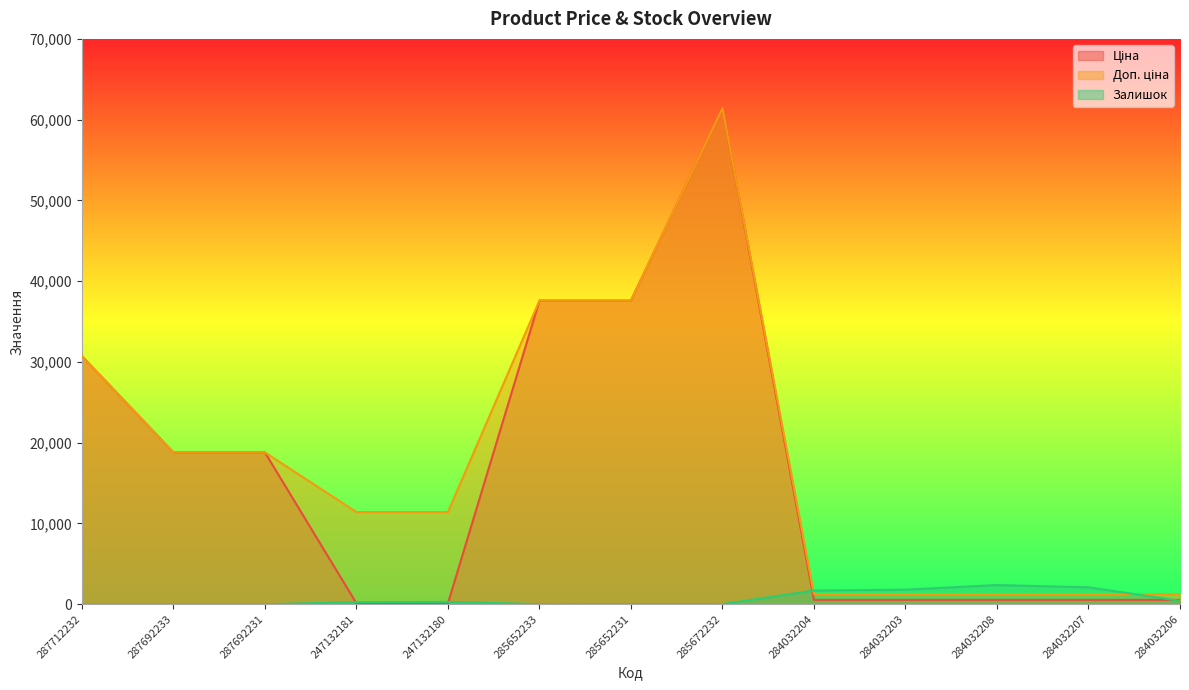

What is the total value across all series at 285652233?

75199.2